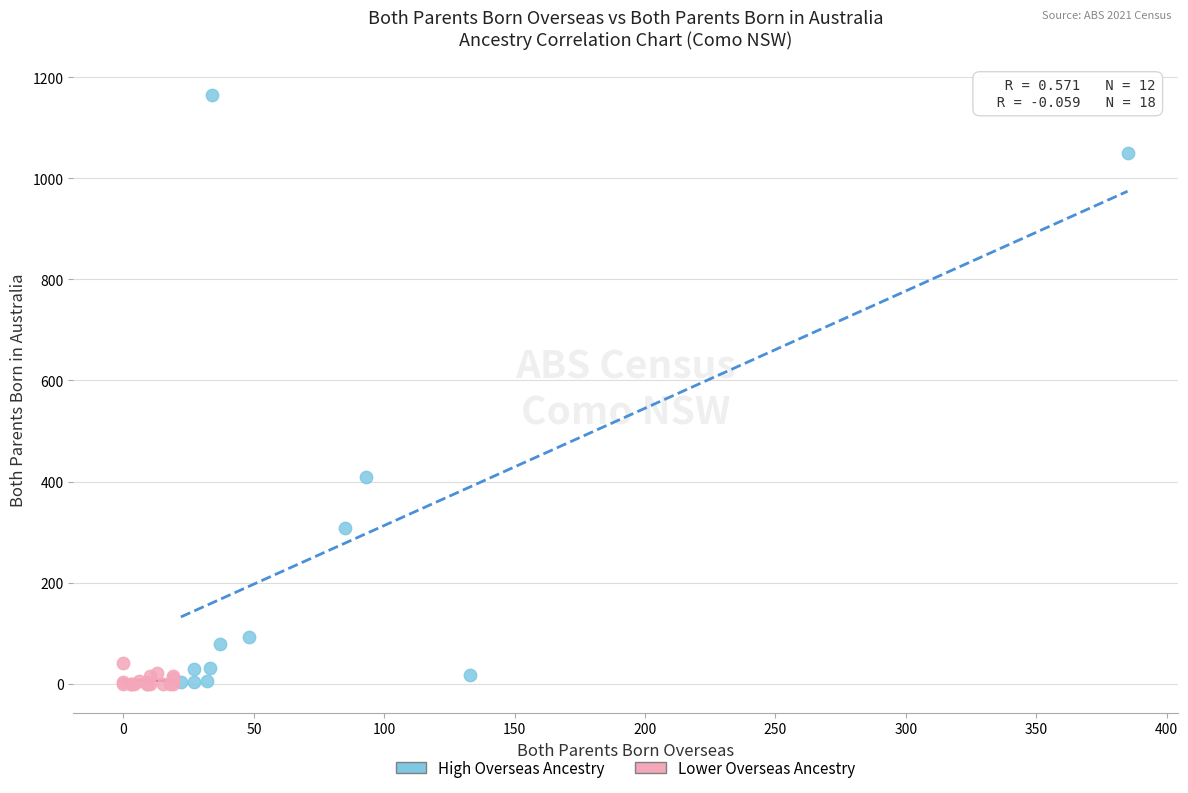

Which series reaches the maximum Y coordinate?

High Overseas Ancestry